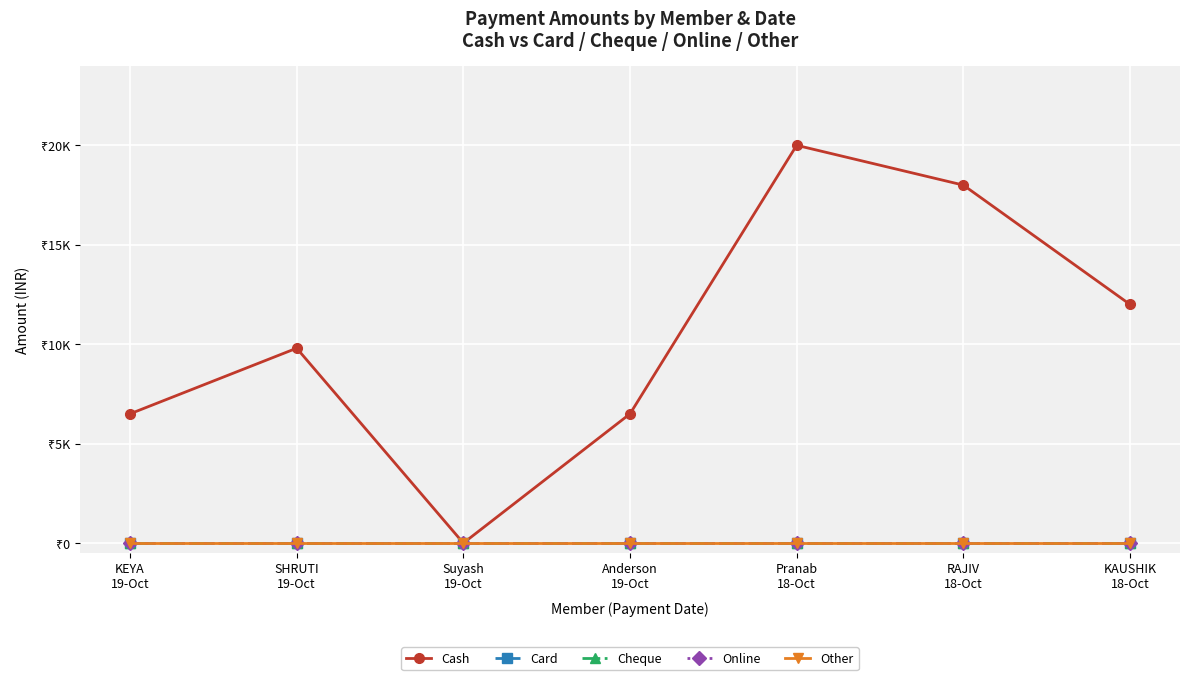

Reading left to right, transcribe all the data shown in this chart.

Cash: 6499	9799	0	6499	20000	17999	11999
Card: 0	0	0	0	0	0	0
Cheque: 0	0	0	0	0	0	0
Online: 0	0	0	0	0	0	0
Other: 0	0	0	0	0	0	0